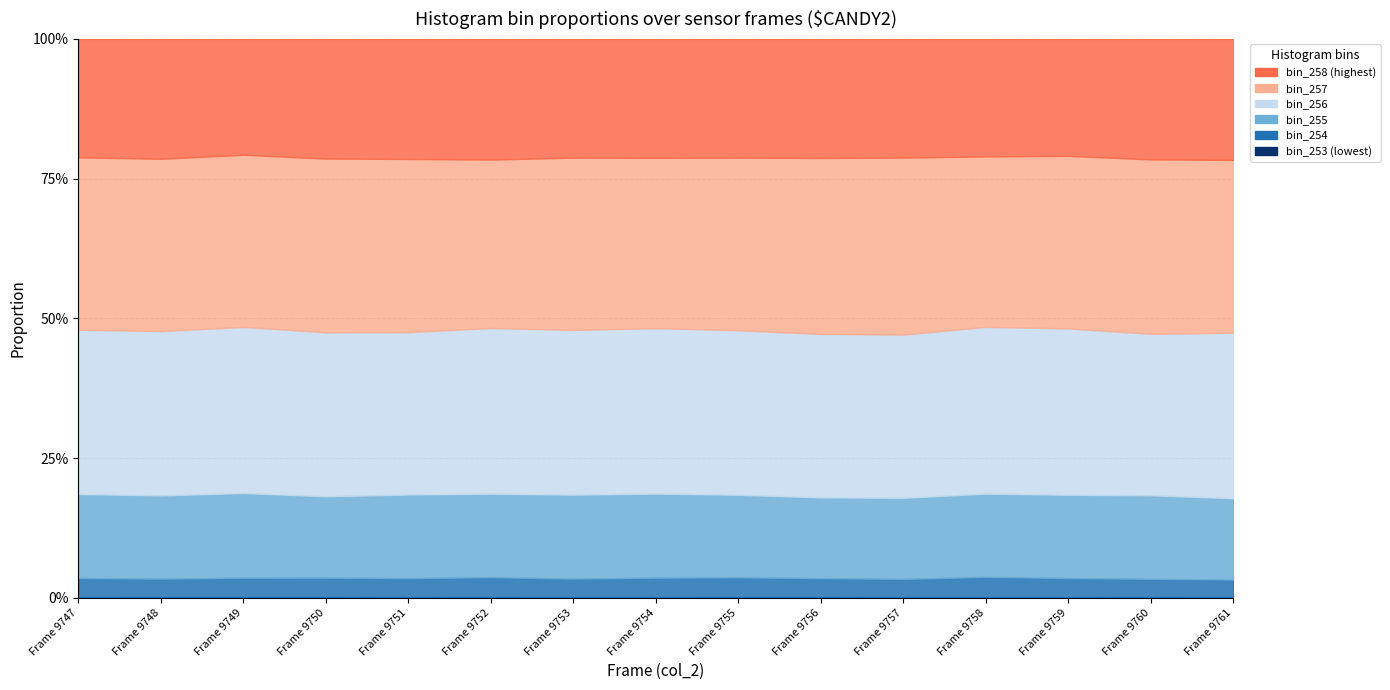

True or false: bin_255 and bin_256 intersect in this chart.

False